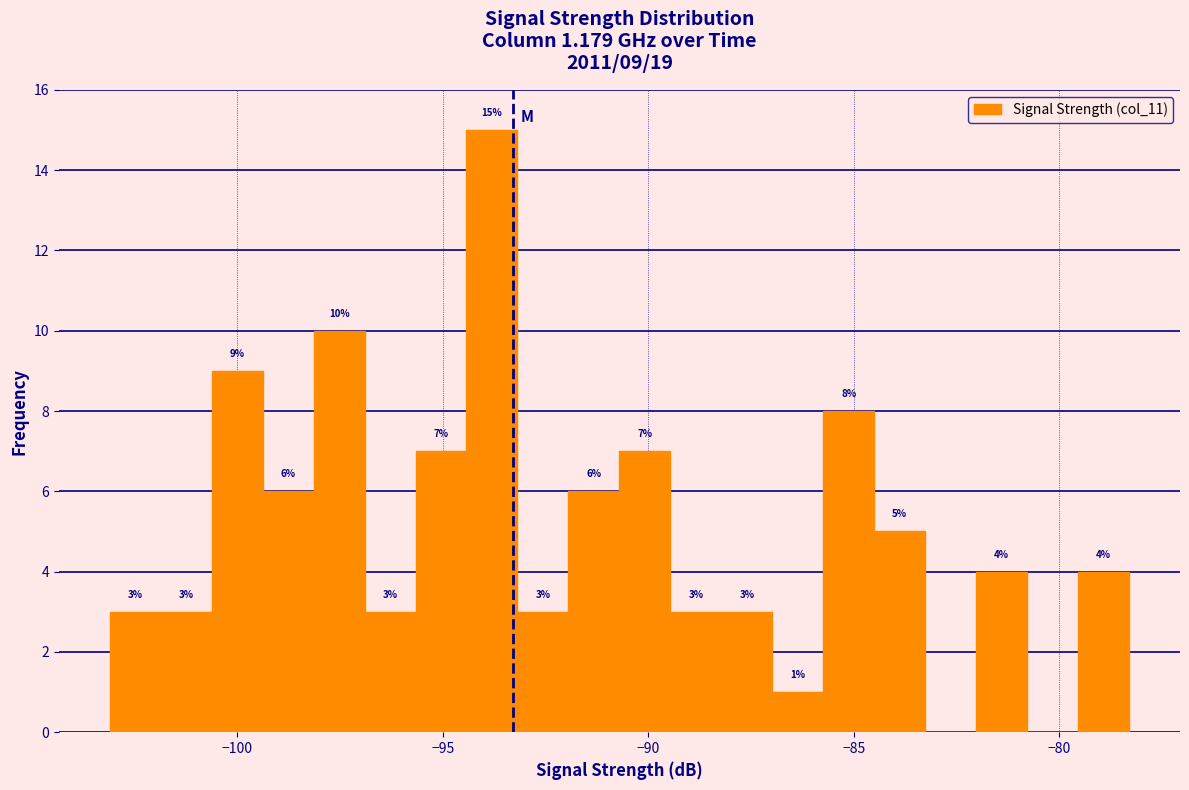

Around what value on the x-axis is the tallest bar? Give the approximate position of its centre, as read against the axis.

-94.0